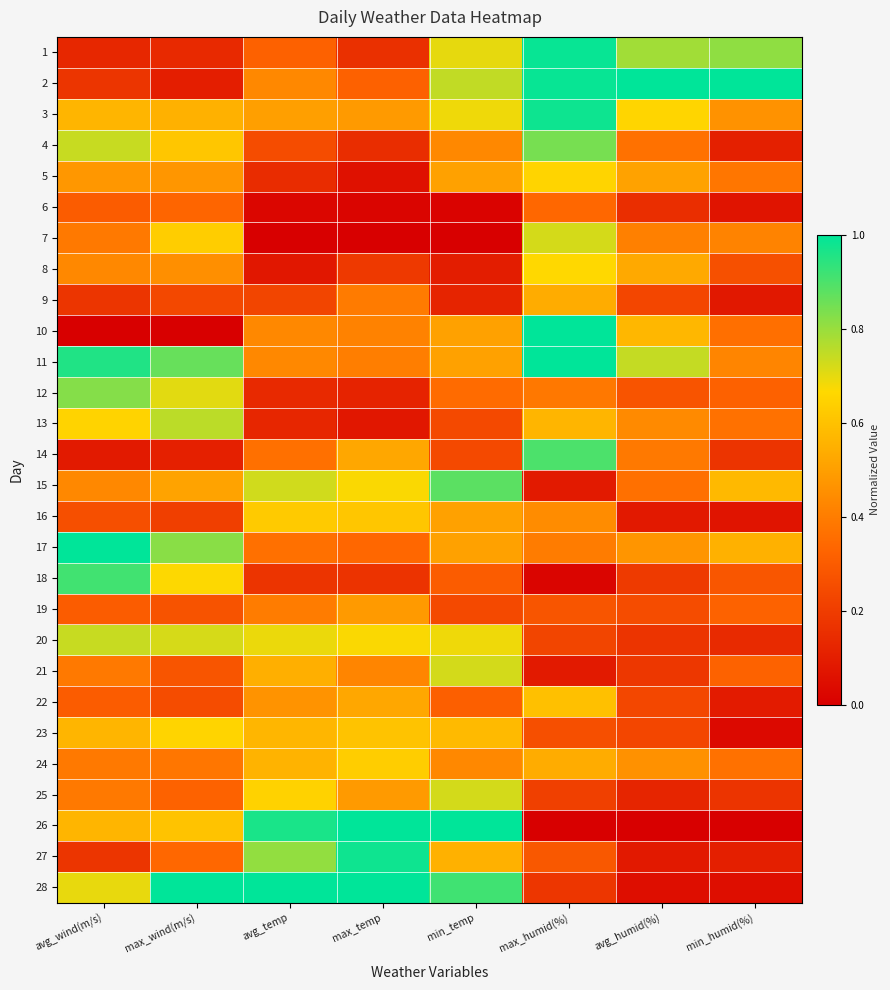

At which category is the sum across all series the highest?

max_humid(%)